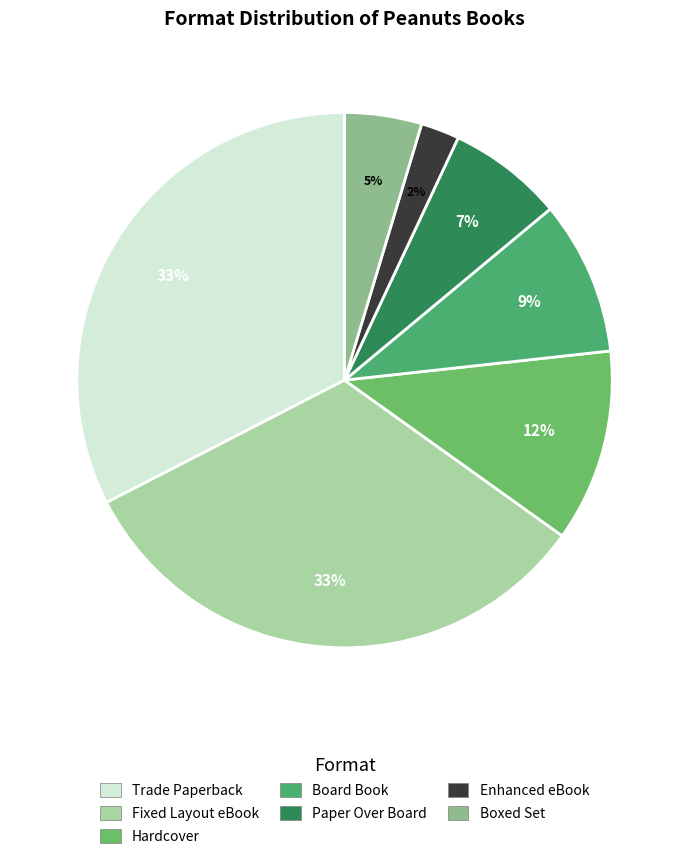

To the nearest percent, what is the combined percentage of Trade Paperback and Enhanced eBook?

35%